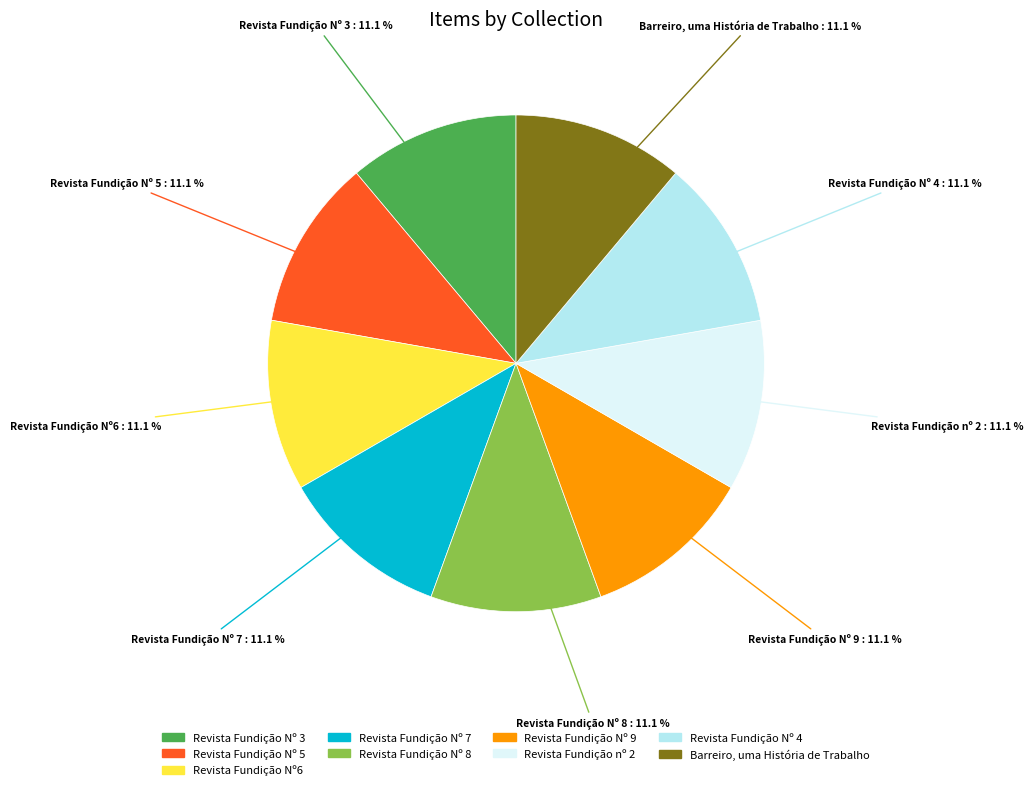

Is there a majority slice in this chart?

No